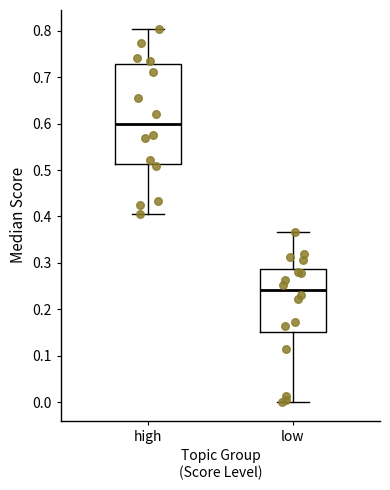

Comparing the boxes themselves (not the whiskers), which one is the tallest?

high